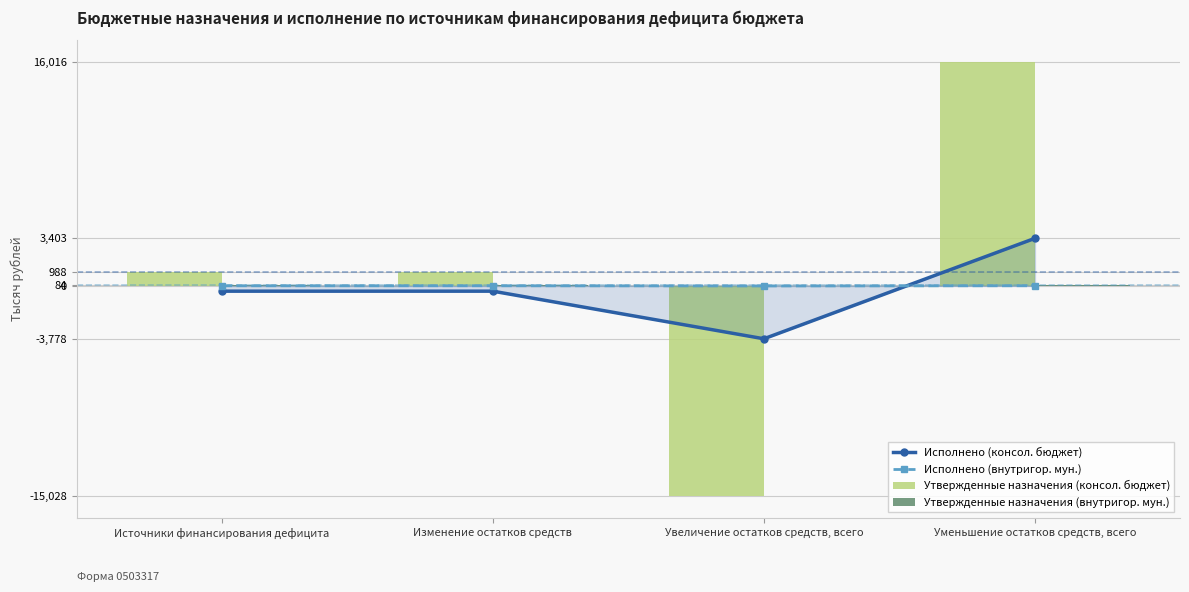

True or false: Утвержденные назначения (консол. бюджет) has a value of -24825528.0 at Увеличение остатков средств, всего.

False